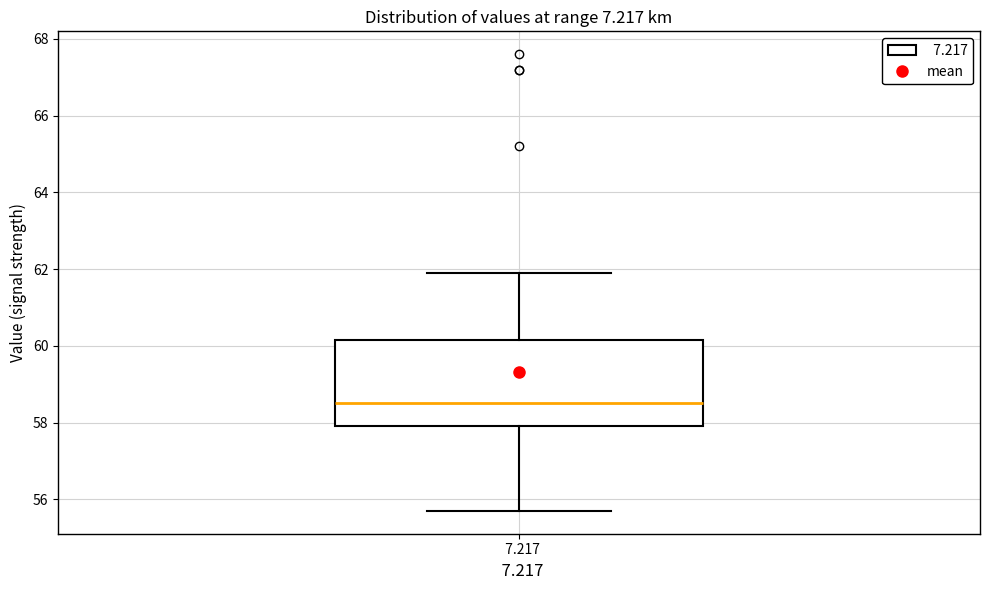

Read this box plot against the y-axis: the position of the median line, the range covered by the box, and the ends of both whiskers. The values are not printed on the chart, so give them approximately, as read against the axis.

median 58.6, box 58.0 to 60.2, whiskers 55.8 to 62.0